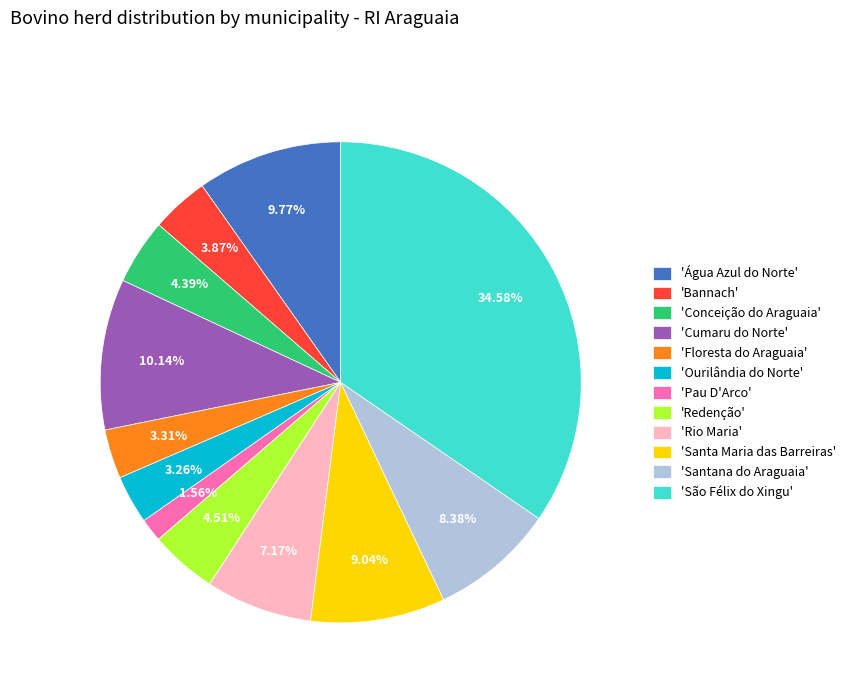

Combined, do 'Conceição do Araguaia' and 'Ourilândia do Norte' account for over 50%?

No